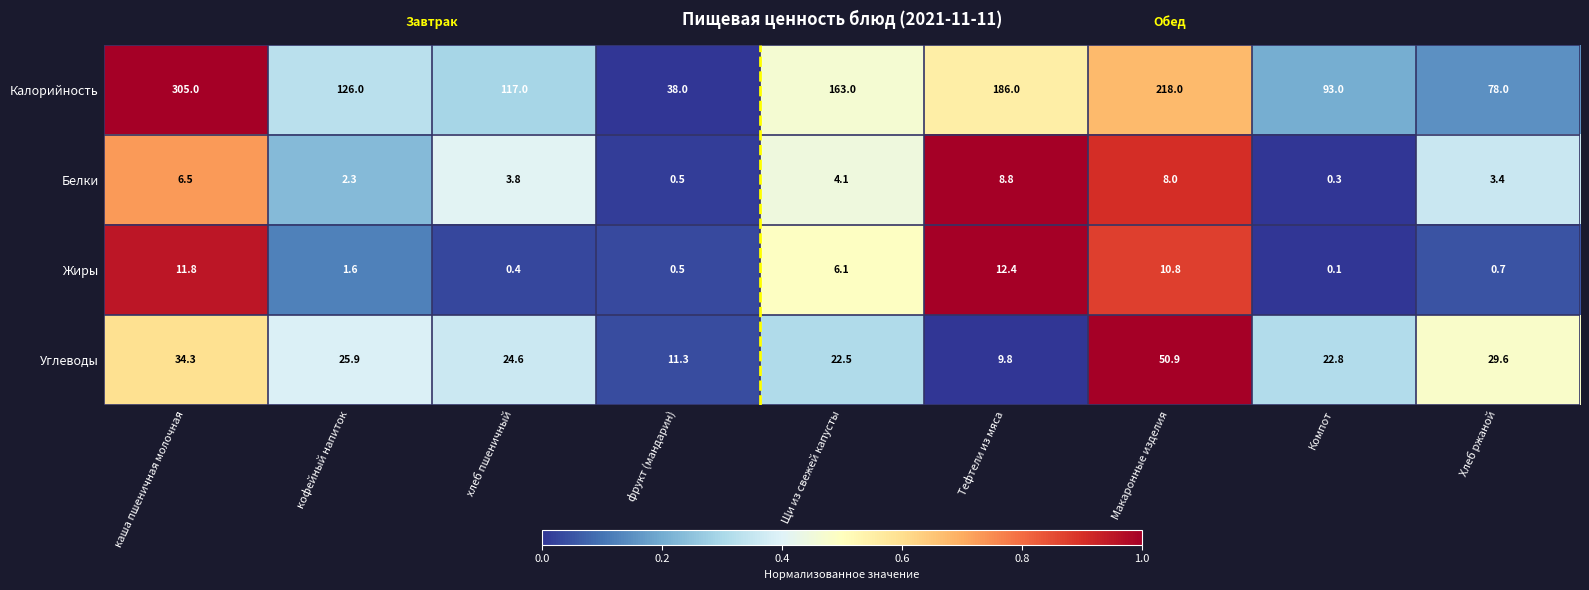

Which series has the widest spread of values?

Калорийность